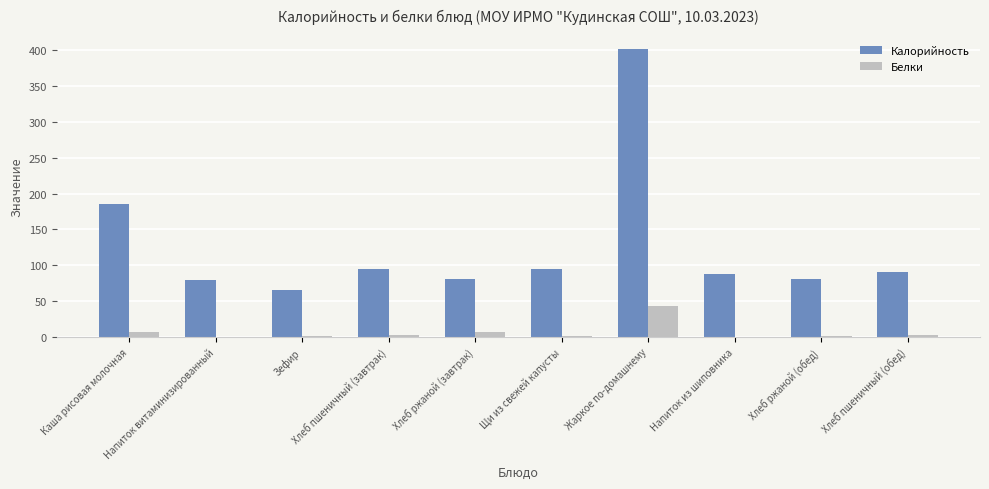

What is the sum of all Белки values?

67.8